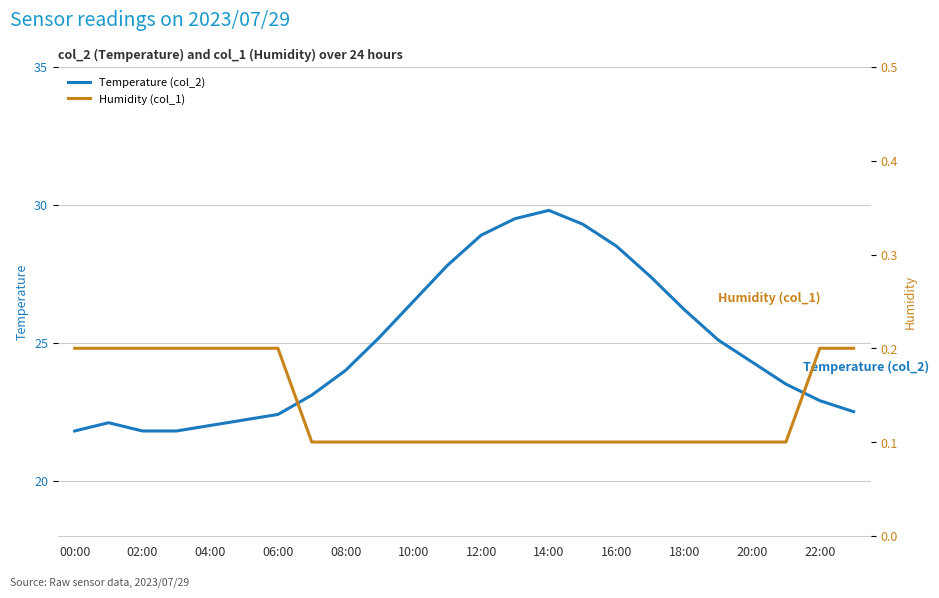

True or false: Humidity (col_1) and Temperature (col_2) intersect in this chart.

False